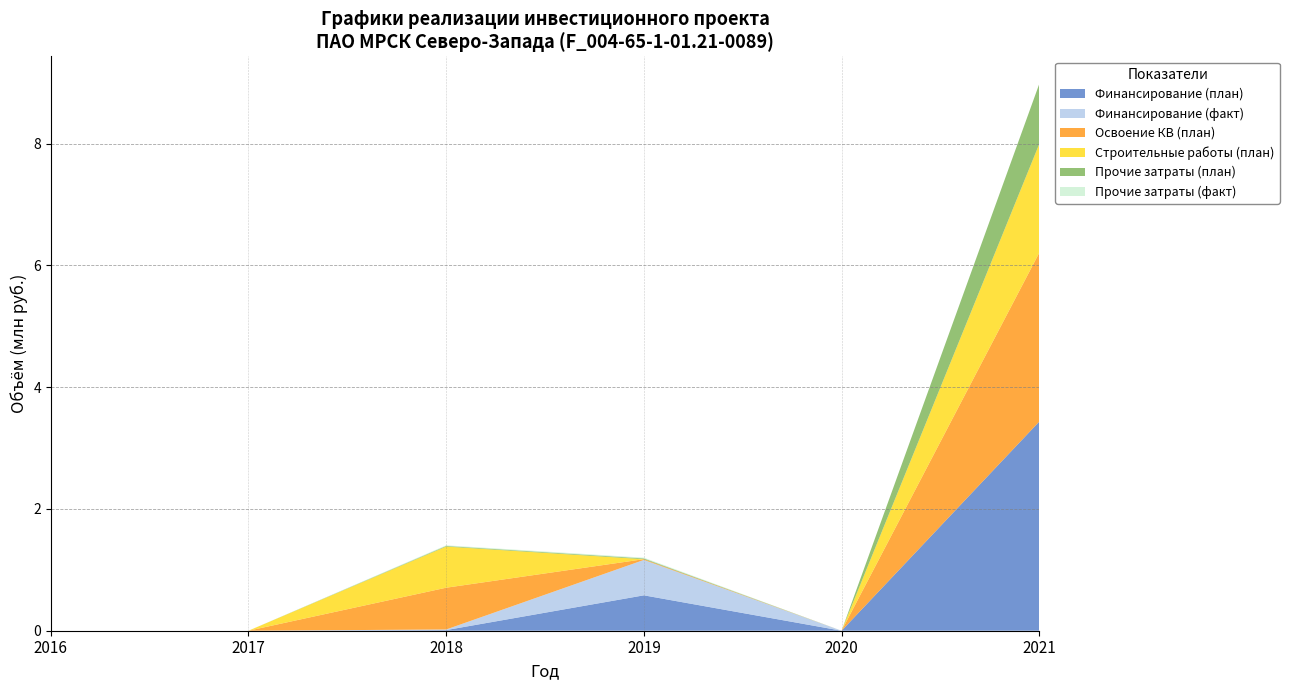

Reading left to right, extract all data points from this chart.

Финансирование (план): 0.0	0.0	0.0	0.6	0.0	3.4
Финансирование (факт): 0.0	0.0	0.0	0.6	0.0	0.0
Освоение КВ (план): 0.0	0.0	0.7	0.0	0.0	2.8
Строительные работы (план): 0.0	0.0	0.7	0.0	0.0	1.8
Прочие затраты (план): 0.0	0.0	0.0	0.0	0.0	1.0
Прочие затраты (факт): 0.0	0.0	0.0	0.0	0.0	0.0